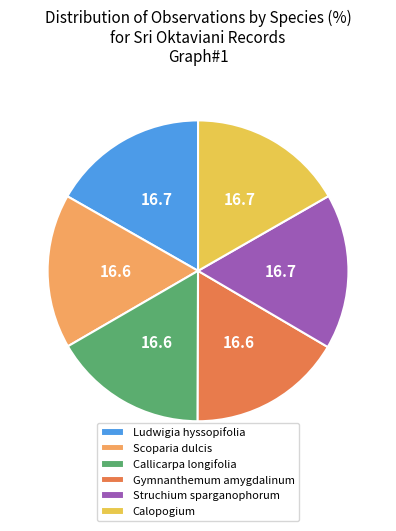

Combined, do Callicarpa longifolia and Struchium sparganophorum account for over 50%?

No